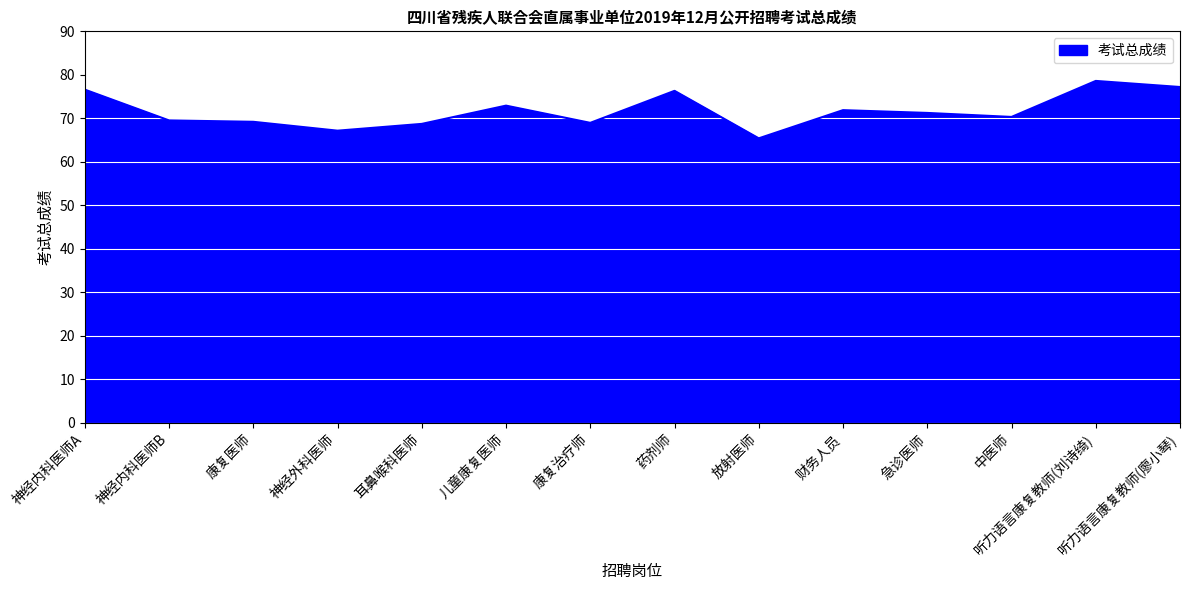

What is the minimum value shown in the chart?

65.4